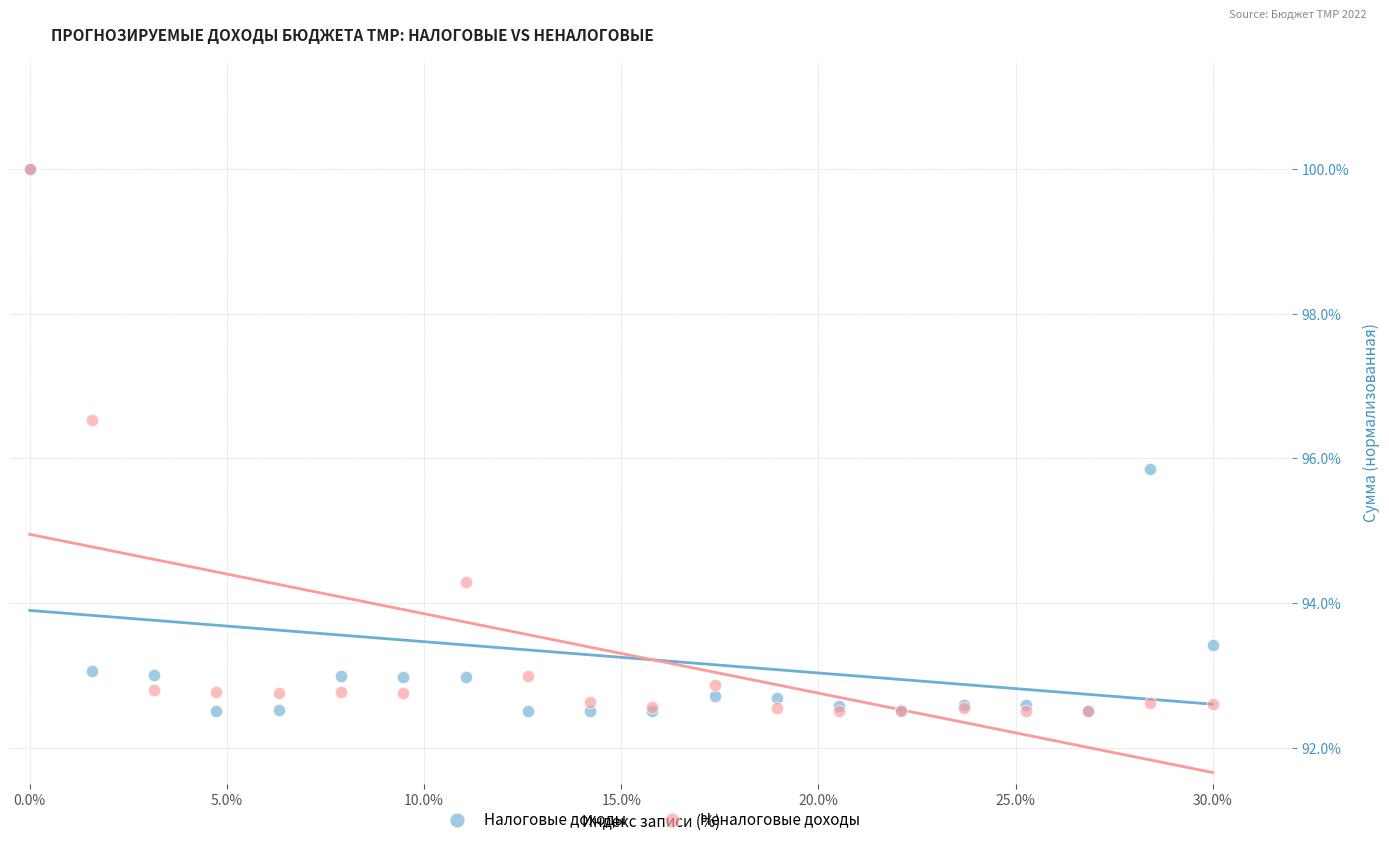

Across all series, what Y value is closest to 96?

95.8